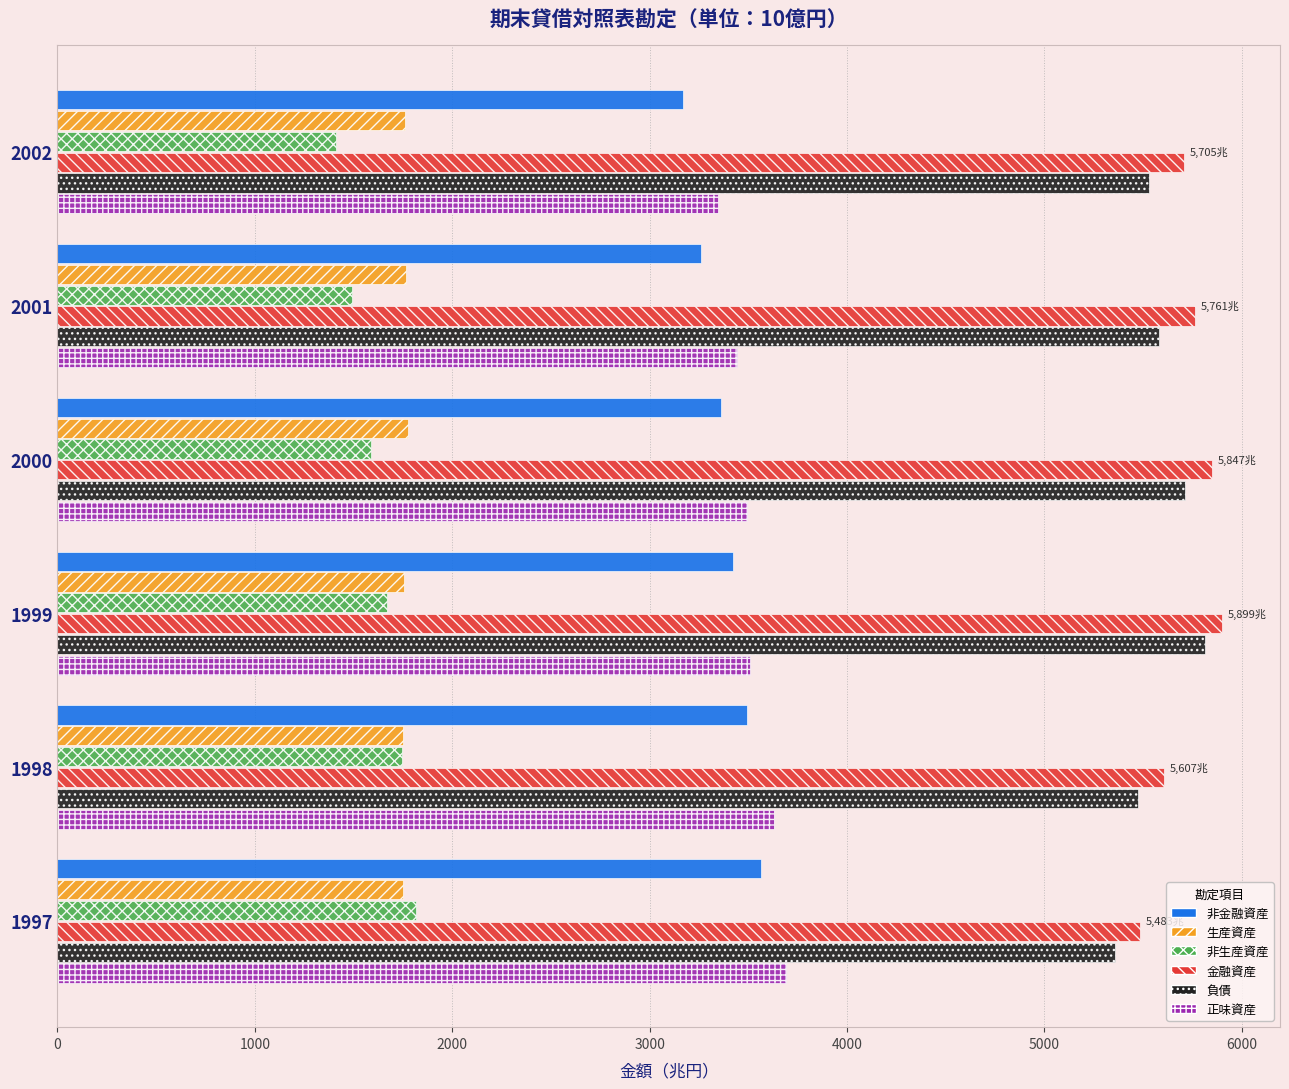

At which label is 負債 closest to 5586?

2001